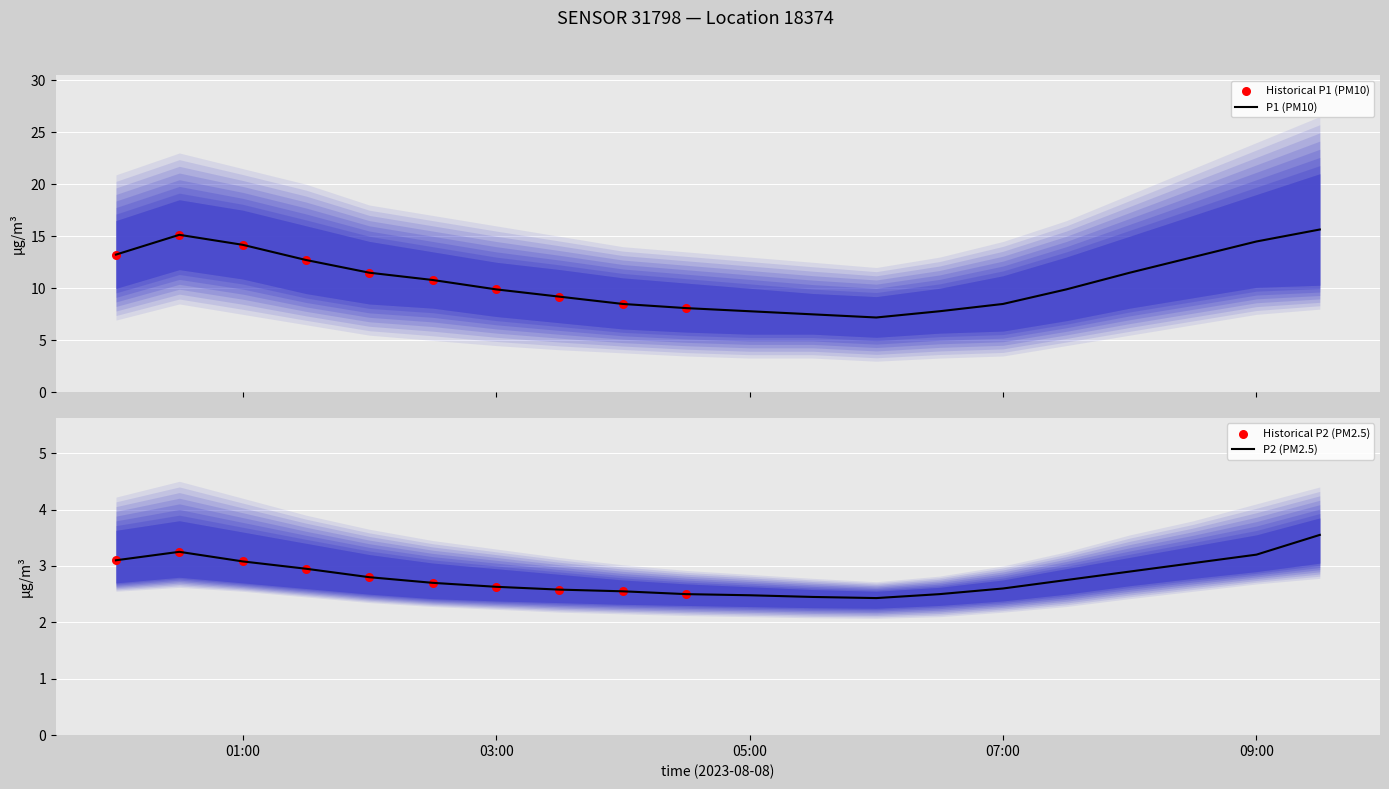

Is the value of P2 at 05:00 greater than the value of P1 at 08:00?

No